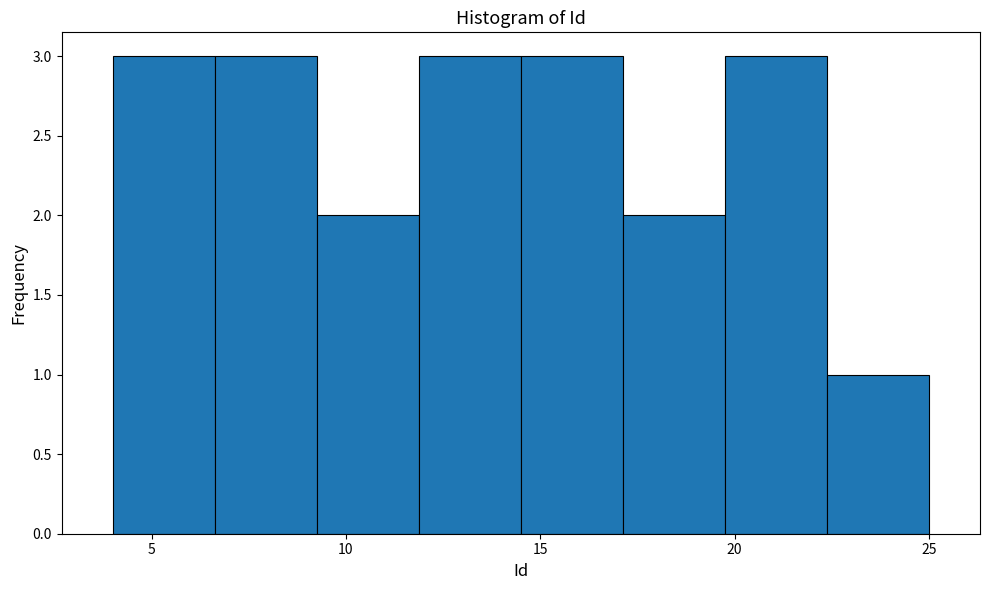

Reading left to right, list every bar in this chart as the range it spans on the x-axis followed by its height. Neither the bar edges nor the heights are printed on the chart, so give them approximately, as read against the axes.

4.0 to 6.5: 3
6.5 to 9.5: 3
9.5 to 12.0: 2
12.0 to 14.5: 3
14.5 to 17.0: 3
17.0 to 20.0: 2
20.0 to 22.5: 3
22.5 to 25.0: 1